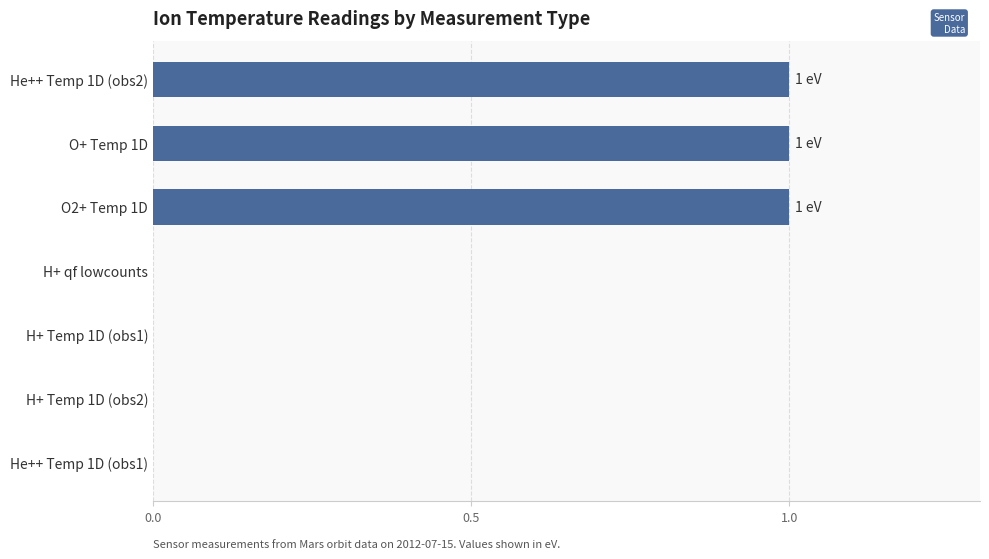

How many values are between 0 and 1?

7